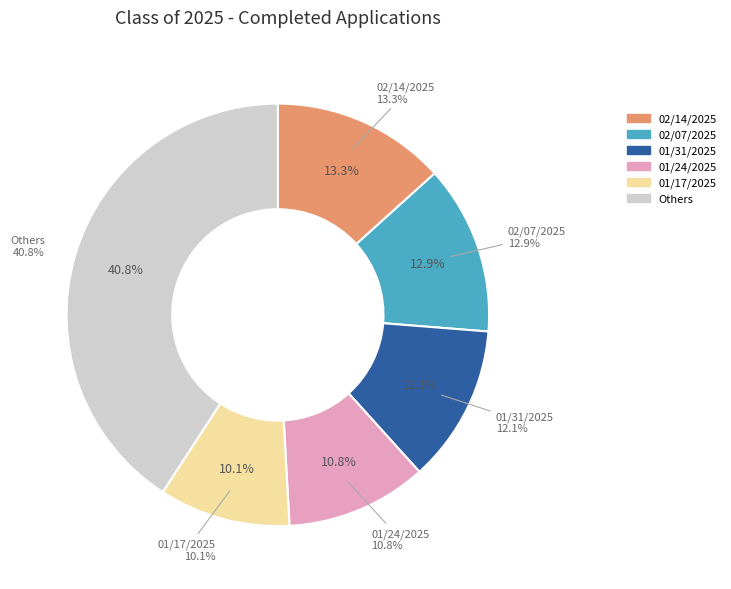

Is 01/31/2025 the majority of the pie?

No